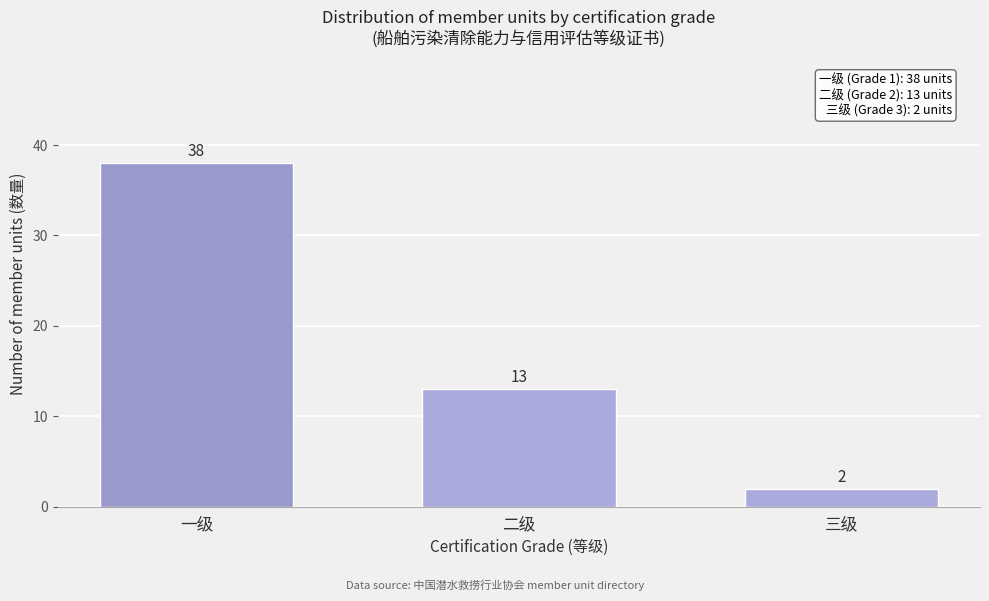

Reading left to right, extract all data points from this chart.

38	13	2